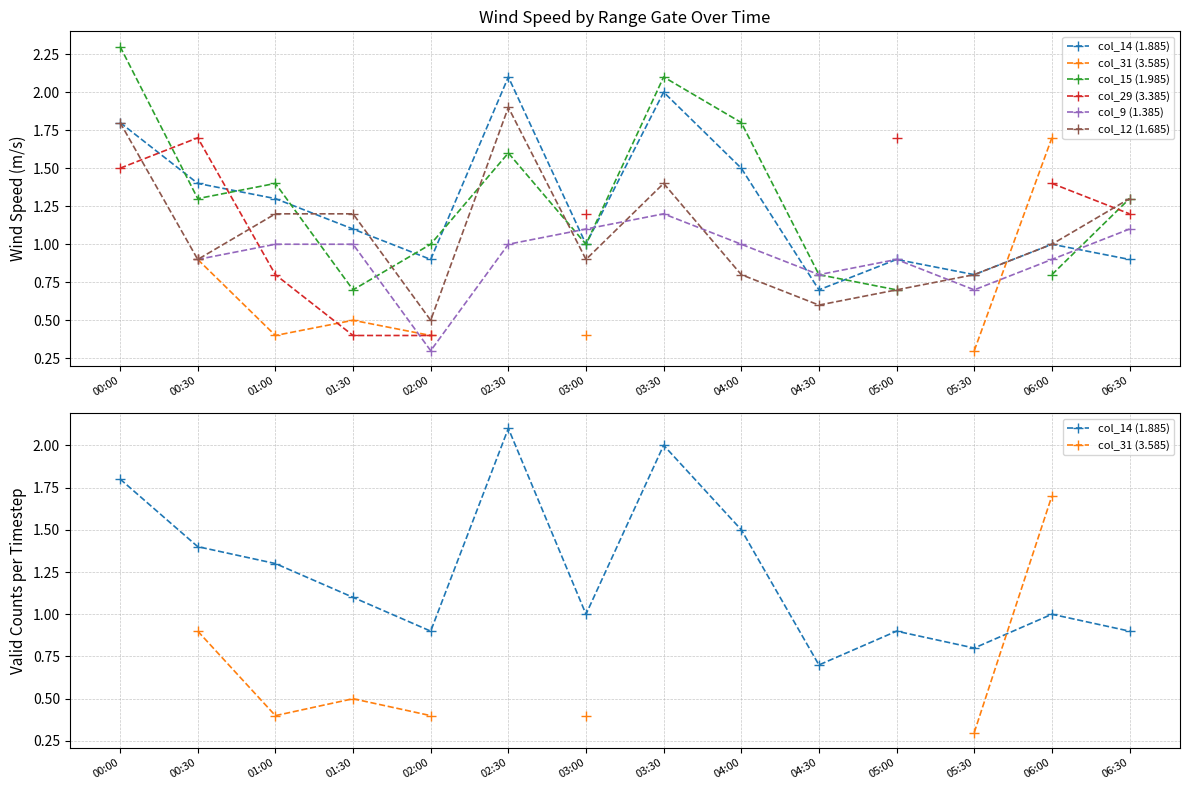

Which series has the widest spread of values?

col_15 (1.985)